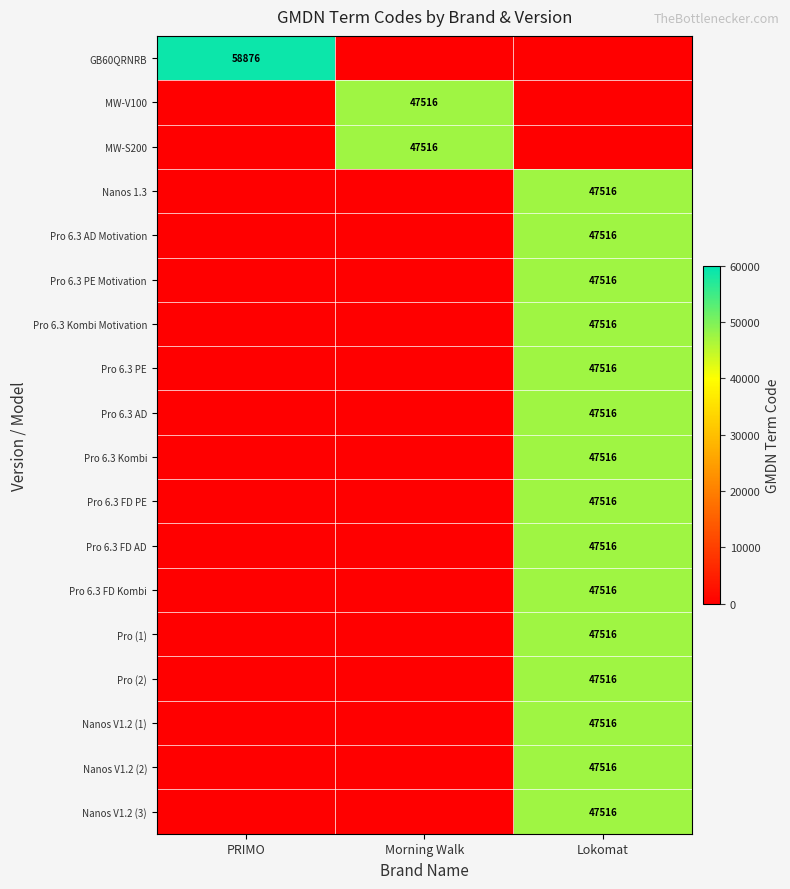

At how many categories does at least one series exceed 34026?

3